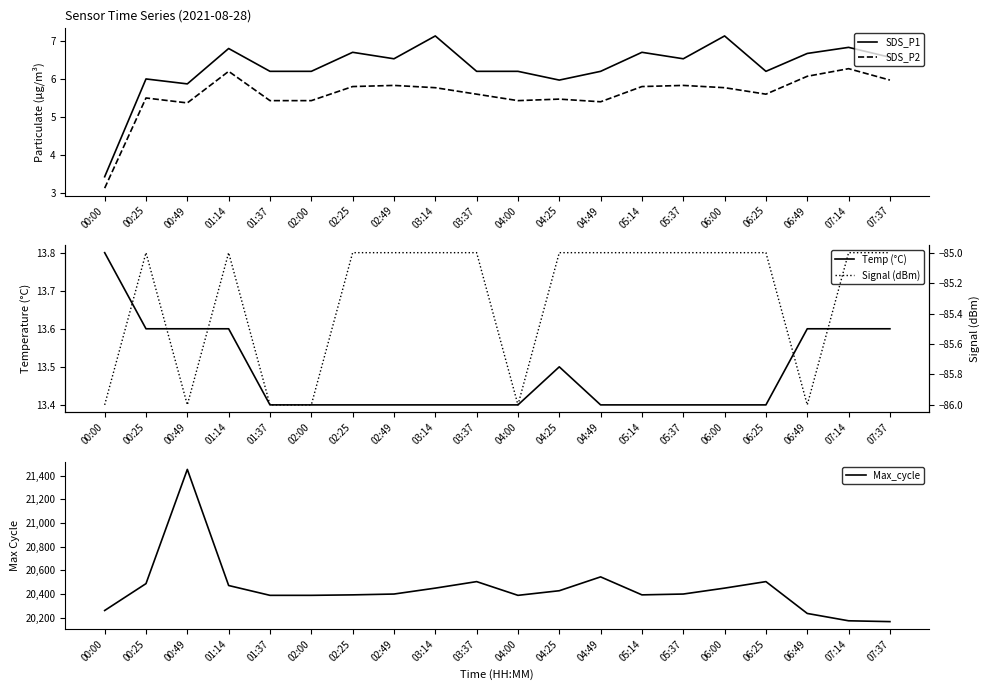

What position from the right is 00:25?

19